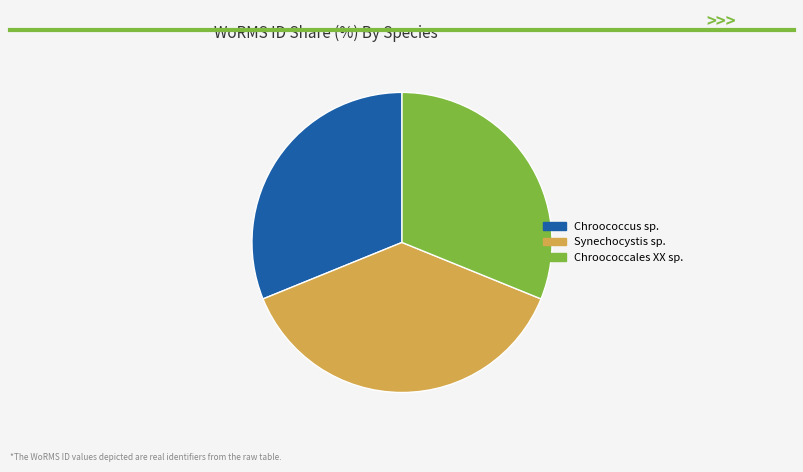

Does Chroococcales XX sp. represent more than half of the total?

No